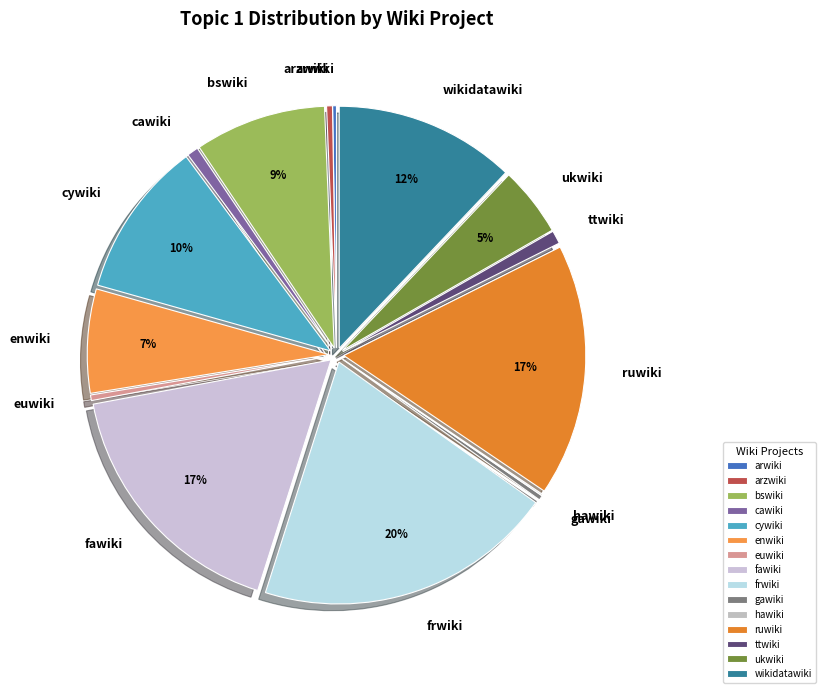

Is the sum of frwiki and cywiki greater than half?

No